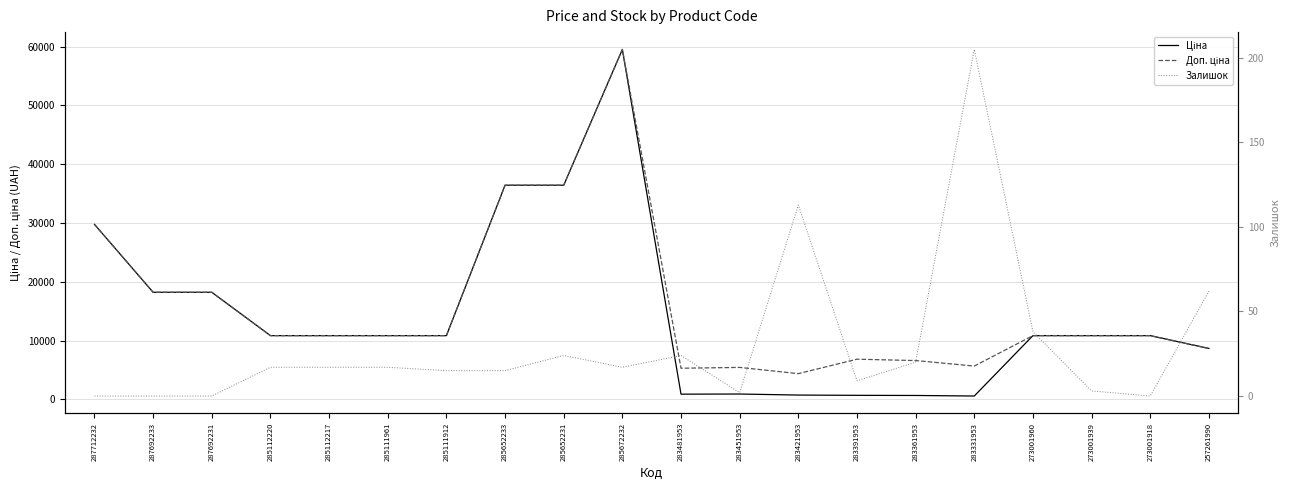

How many data points does each series have?

20